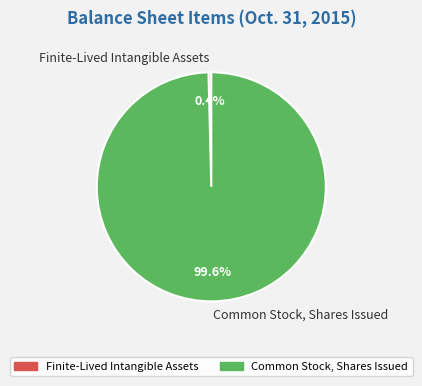

How many slices are in this pie chart?

2